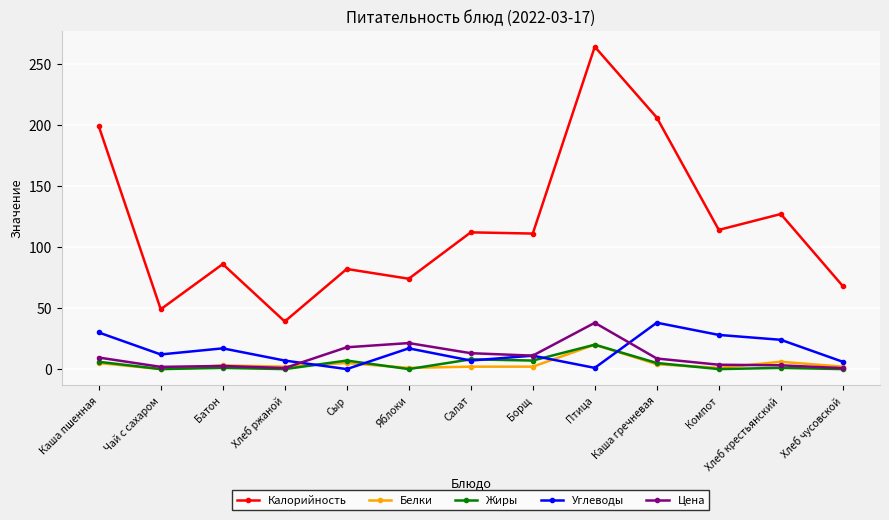

What is the difference between the highest and lowest values at Чай с сахаром?

49.0